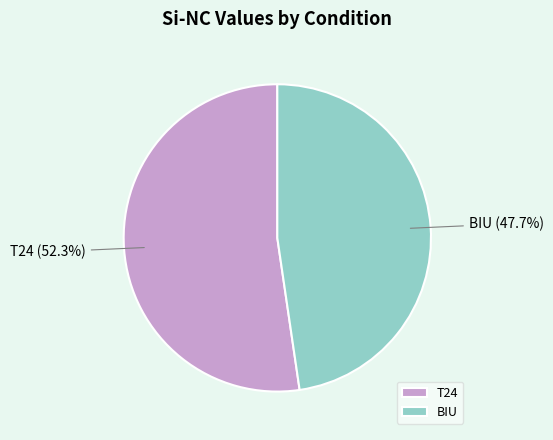

True or false: BIU accounts for 58% of the total.

False